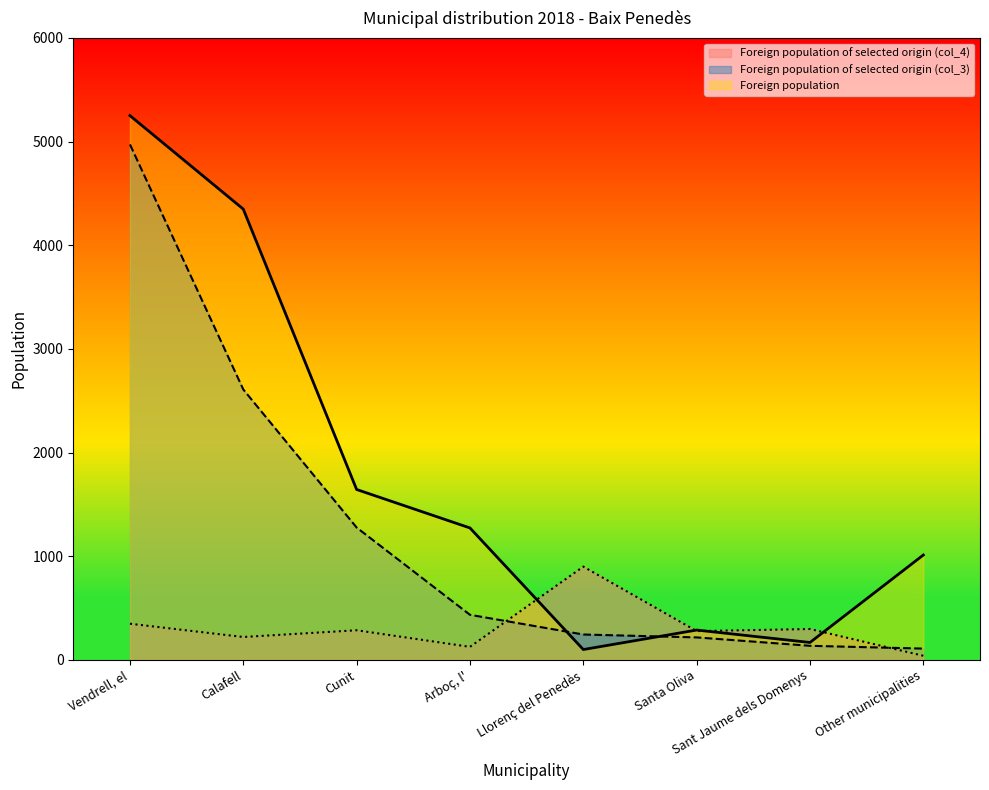

What is the difference between the Foreign population of selected origin (col_3) values at Calafell and Other municipalities?

2500